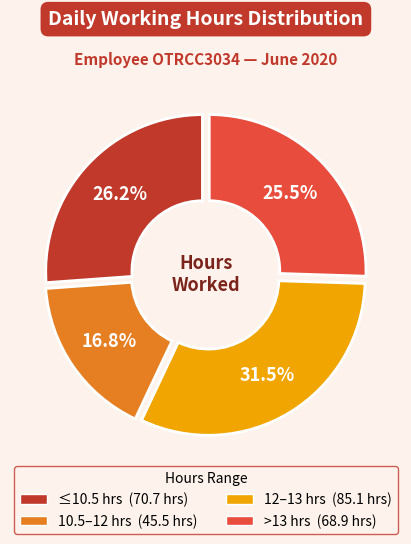

Is there a majority slice in this chart?

No